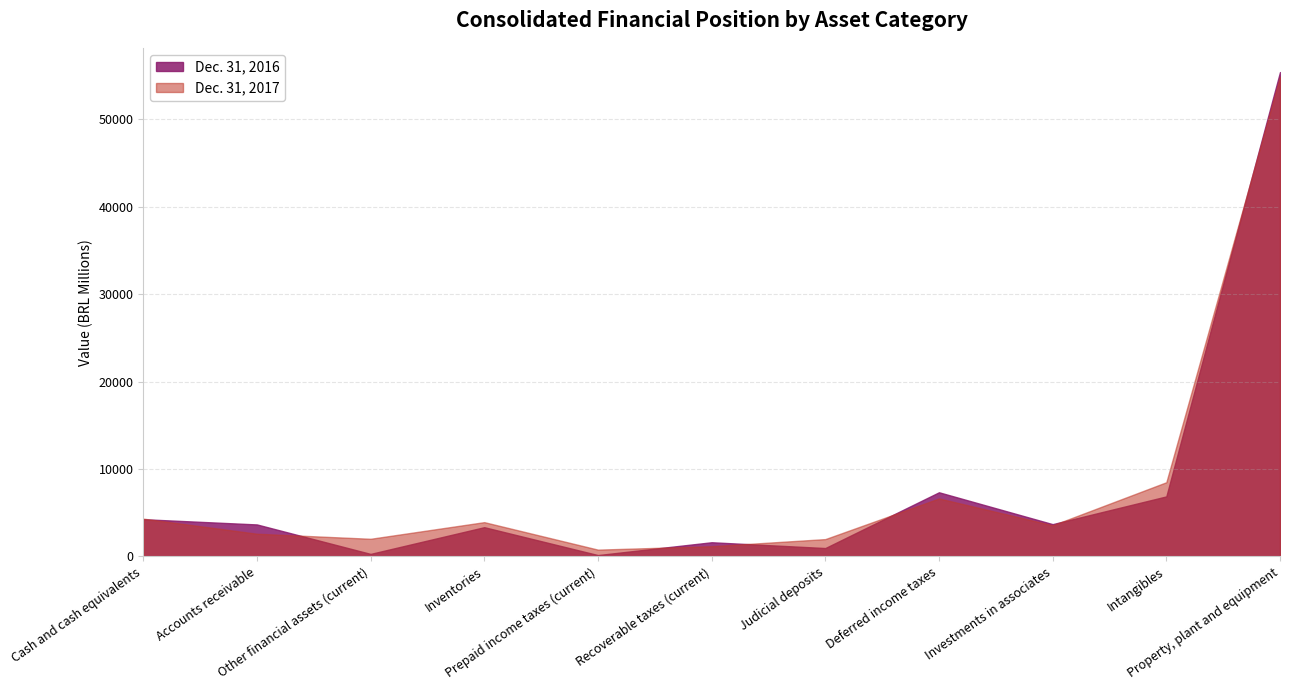

True or false: Dec. 31, 2017 has a value of 1358 at Prepaid income taxes (current).

False